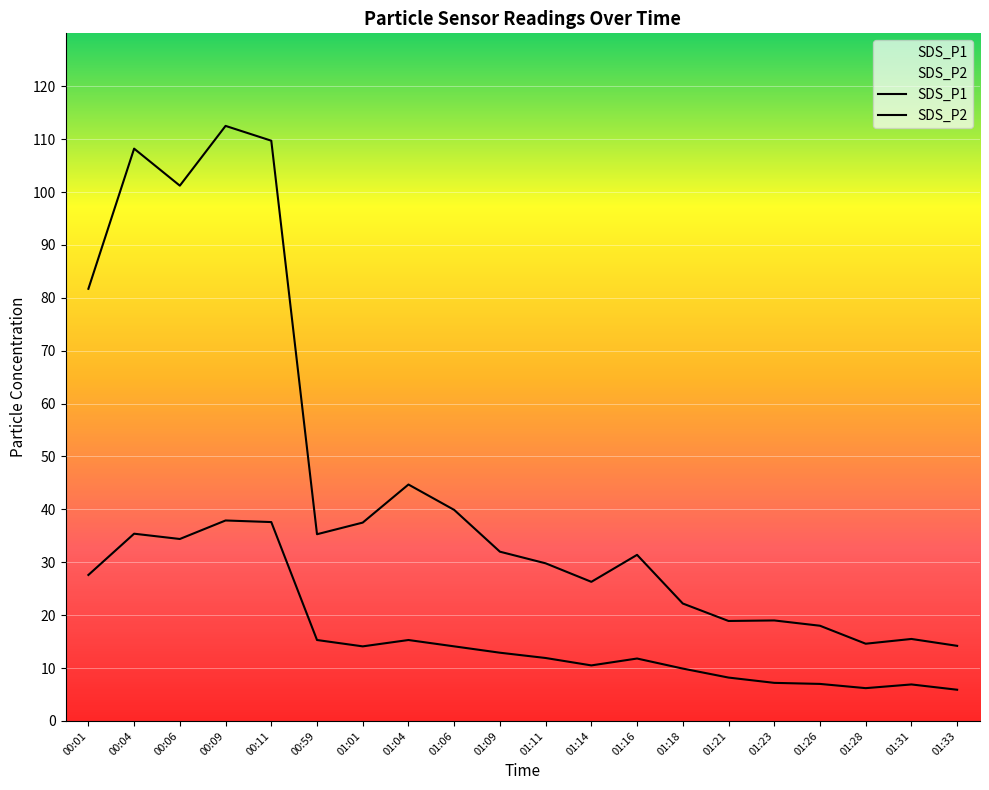

Which series has the largest total across all categories?

SDS_P1